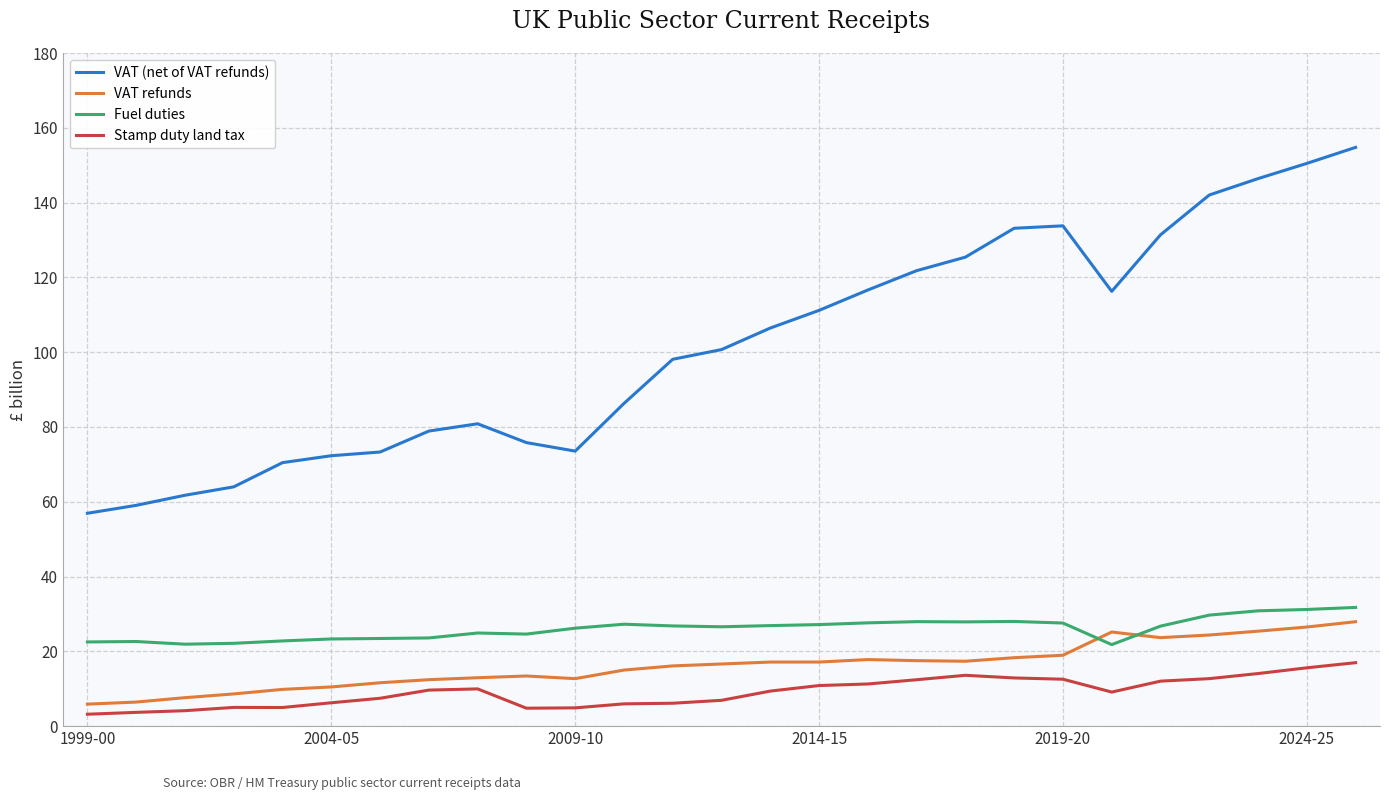

Which series has the largest total across all categories?

VAT (net of VAT refunds)